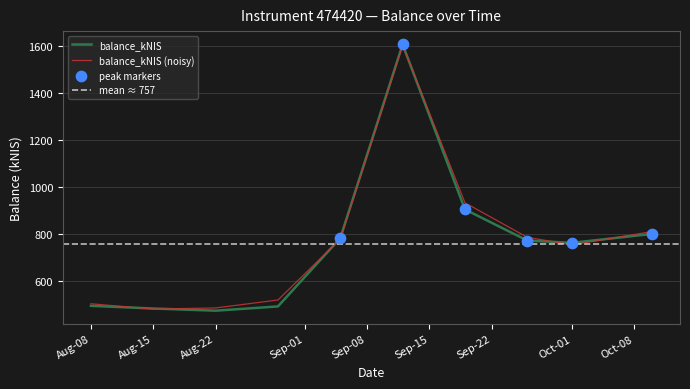

What is the ratio of the value at 2024-09-05 to the value at 2024-09-19?

0.9